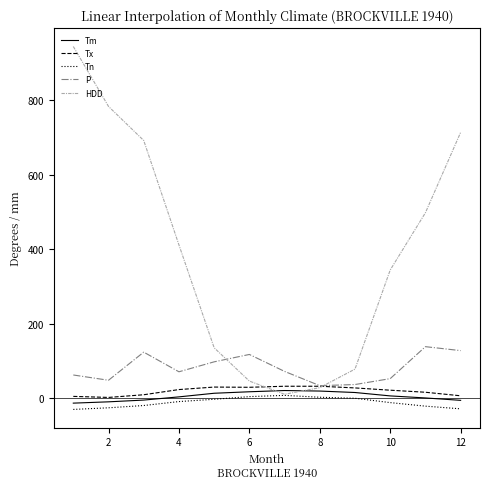

Which series has the widest spread of values?

HDD